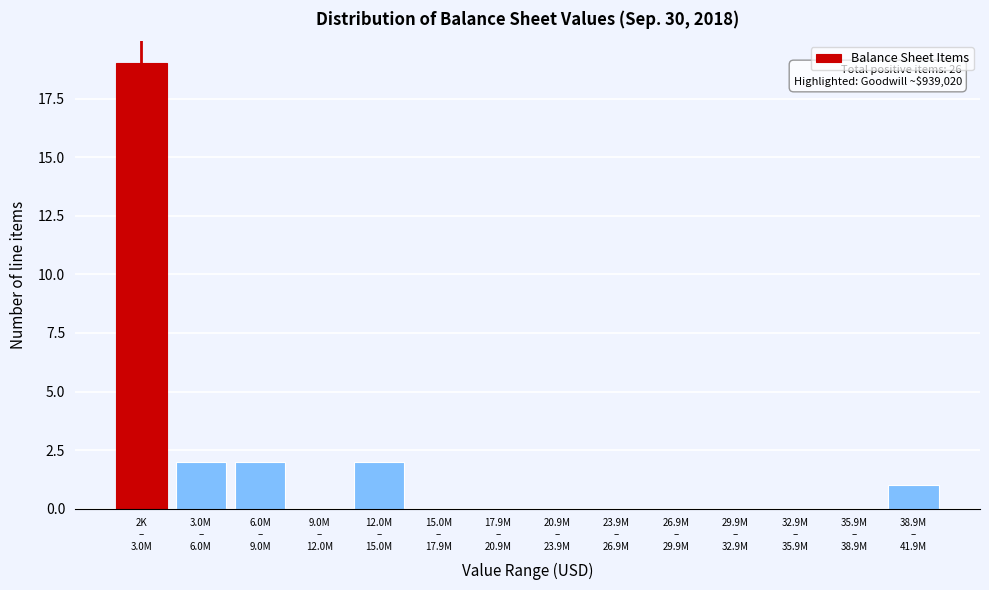

What is the maximum value shown in the chart?

19